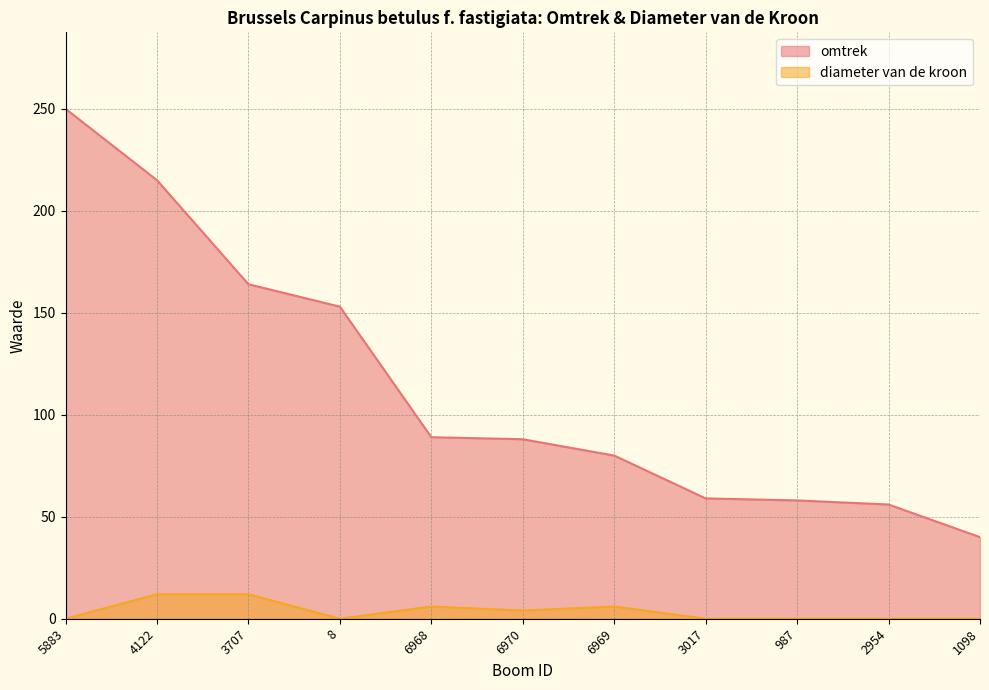

What is the total value across all series at 4122?

227